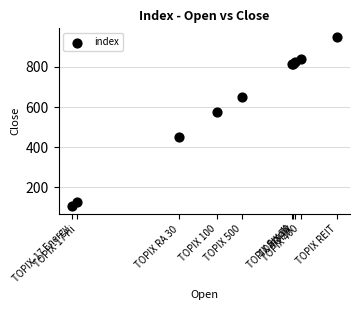

What Y value in the scatter plot is closest to 528?

574.2